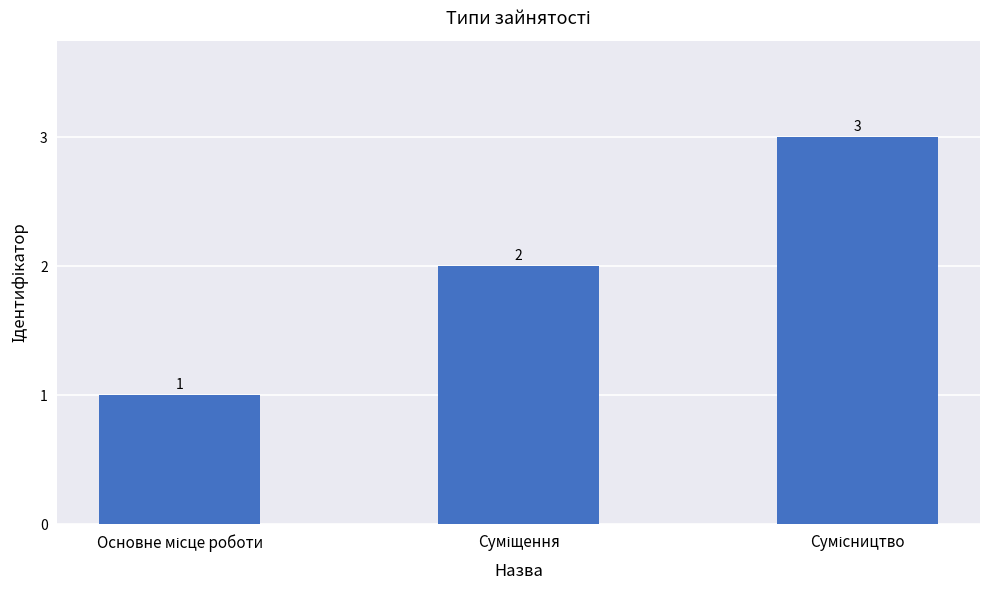

Are the bars horizontal?

No